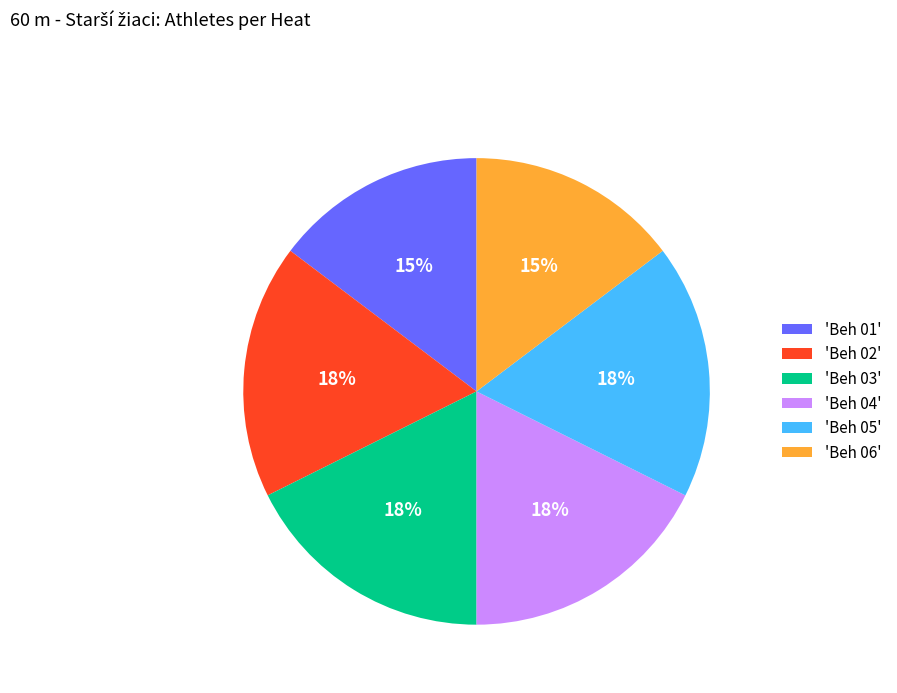

Does any single category account for the majority?

No